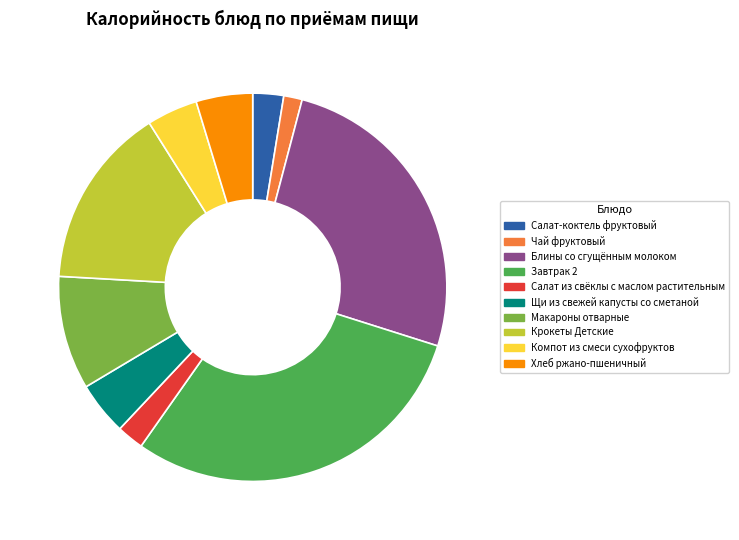

Count the number of slices in the pie.

10